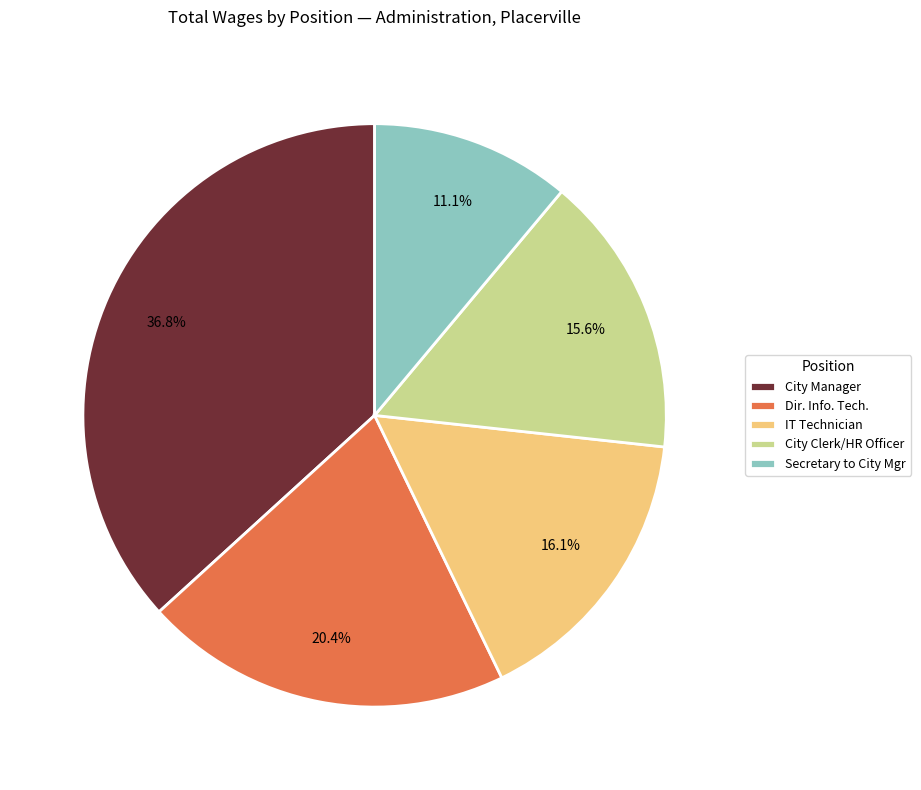

Is Dir. Info. Tech. the majority of the pie?

No